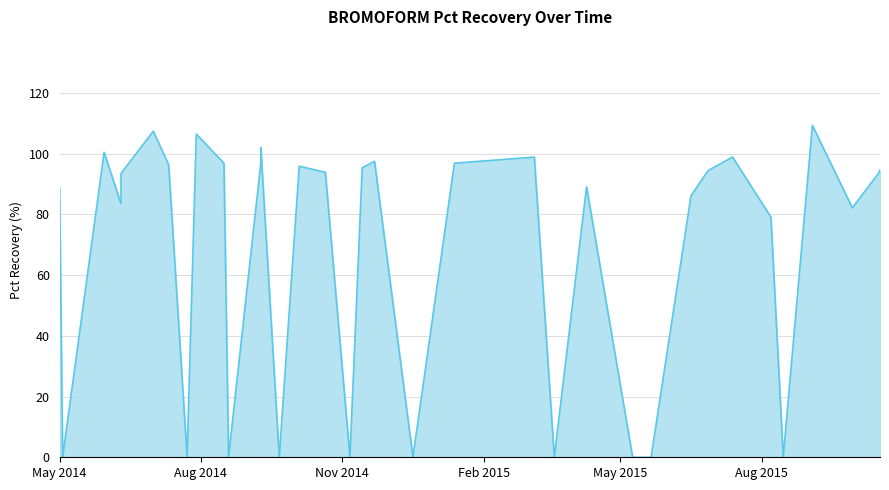

The value at Nov 2014 is 148.3. True or false?

False